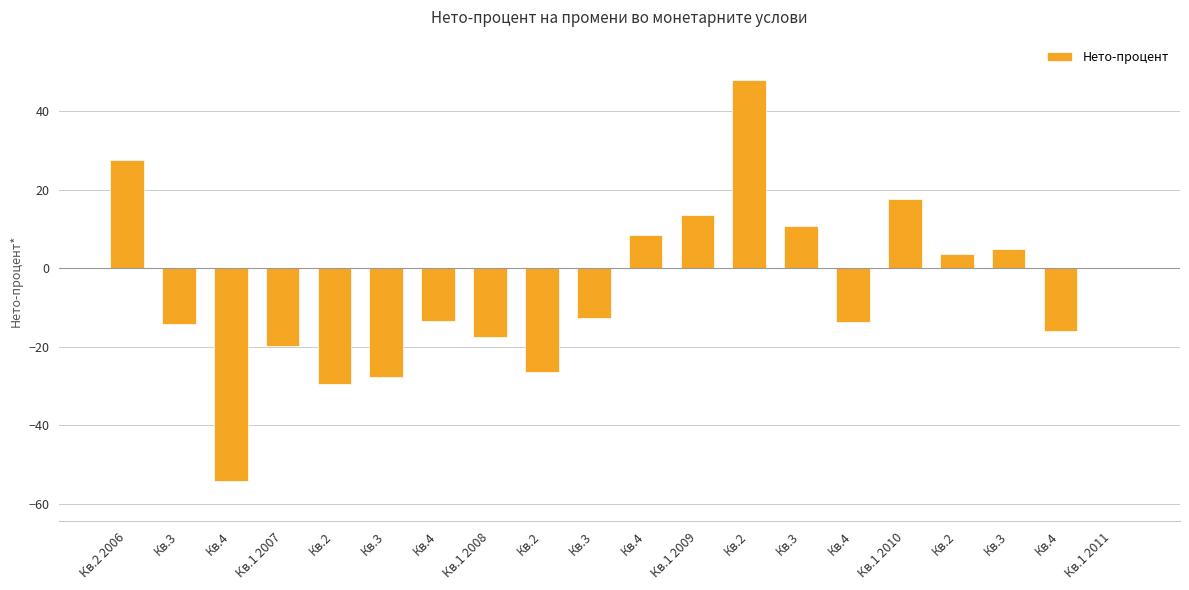

How many series are shown in this chart?

1